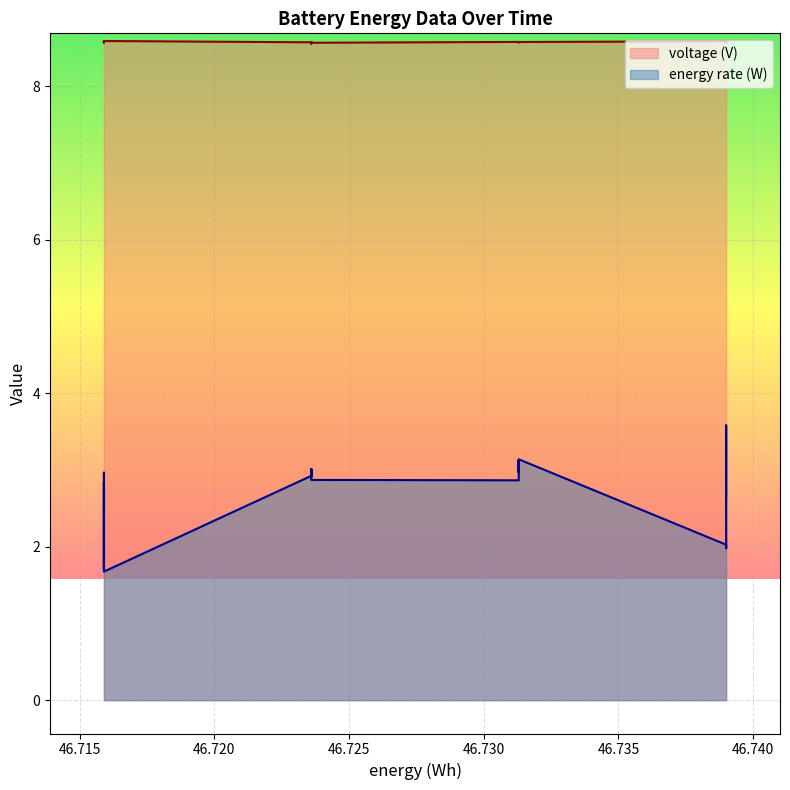

Rank the series by their maximum value, from lowest to highest.

energy rate (W), voltage (V)